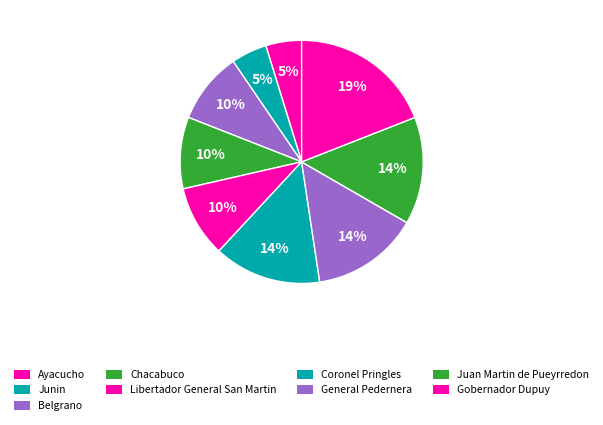

Between Libertador General San Martin and Belgrano, which is larger?

Libertador General San Martin